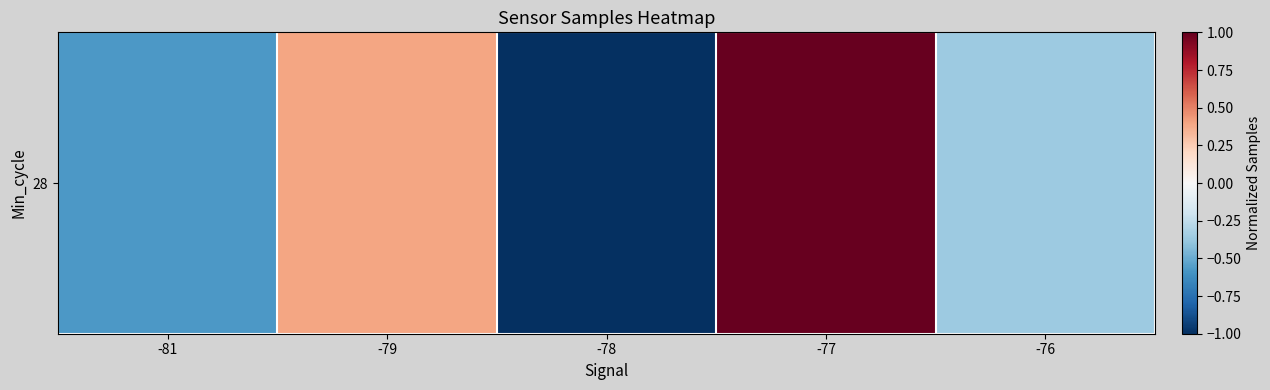

What is the difference between the second highest and minimum values?

1.4